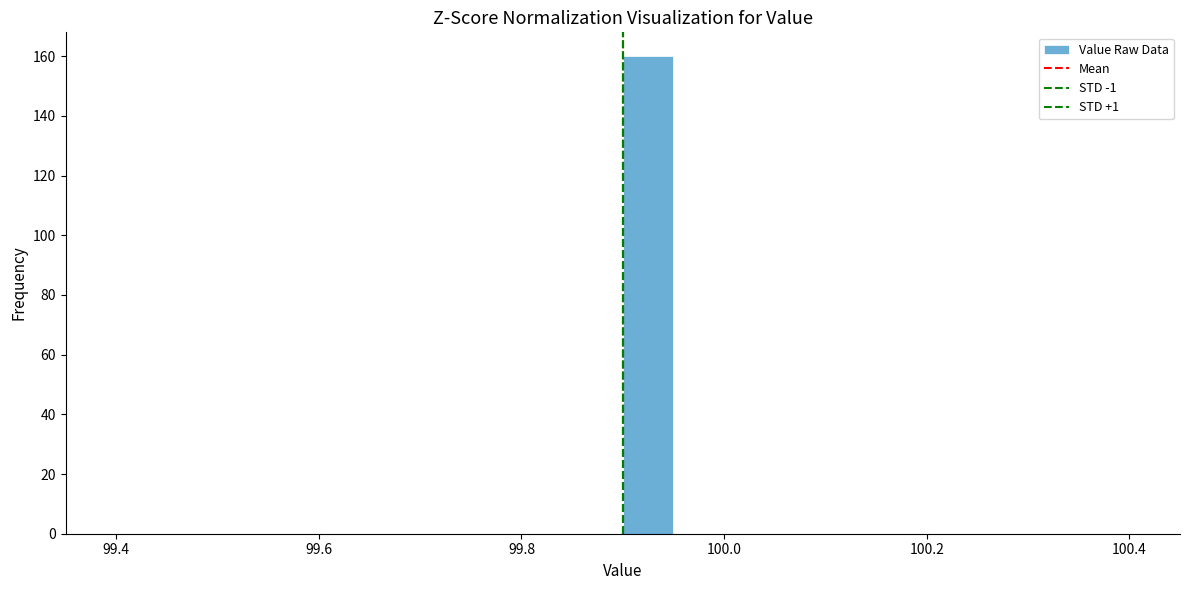

Around what value on the x-axis is the tallest bar? Give the approximate position of its centre, as read against the axis.

99.92